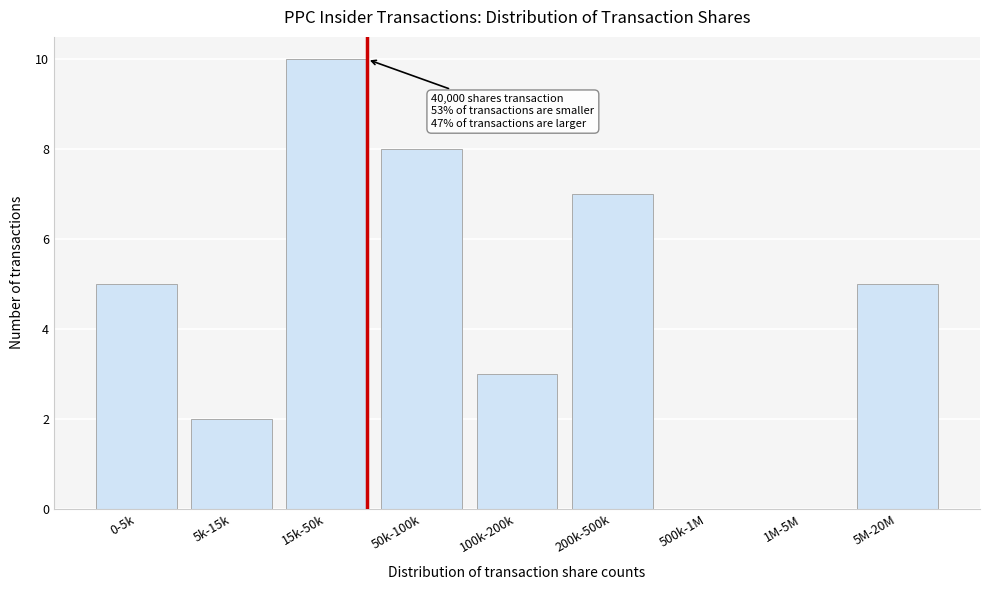

Reading left to right, what are all the values shown in this chart?

0-5k=5	5k-15k=2	15k-50k=10	50k-100k=8	100k-200k=3	200k-500k=7	500k-1M=0	1M-5M=0	5M-20M=5